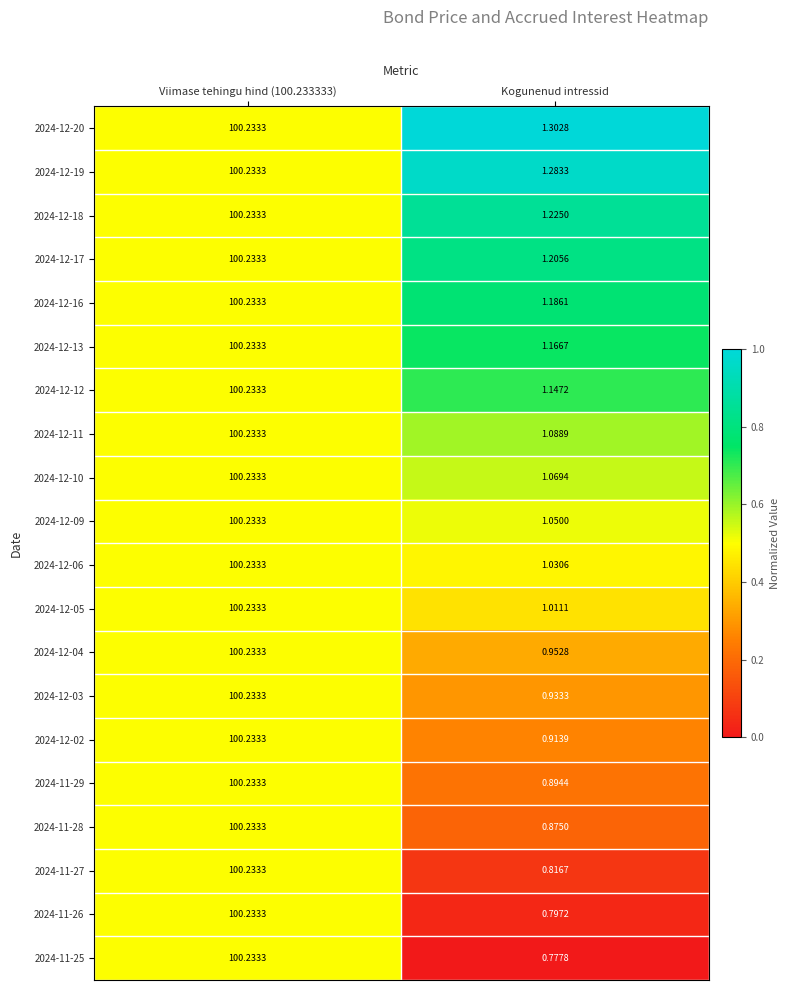

At which label does 2024-12-19 reach its minimum?

Kogunenud intressid